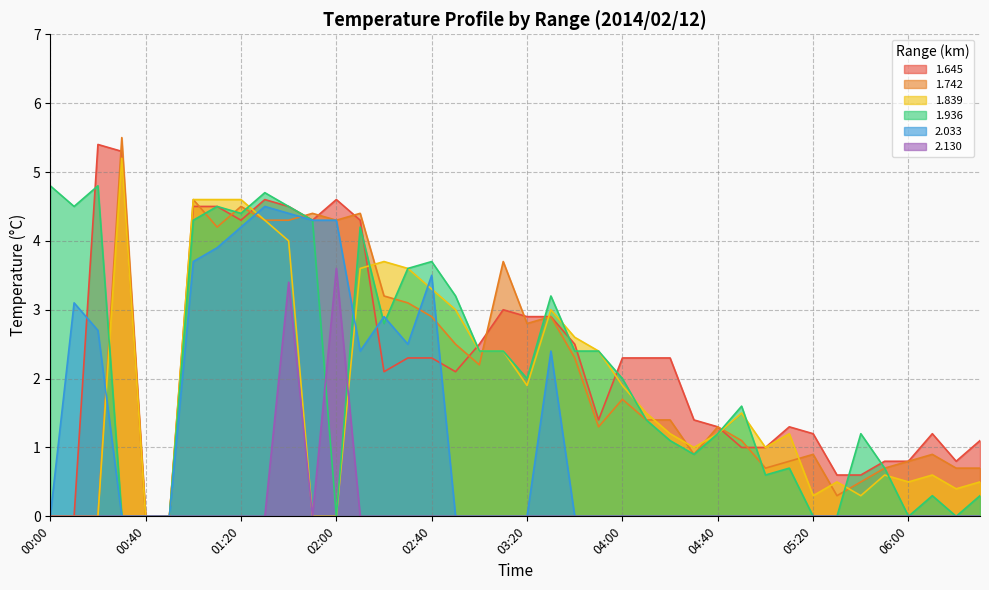

True or false: 1.839 has a value of 0.6 at 05:00.

False